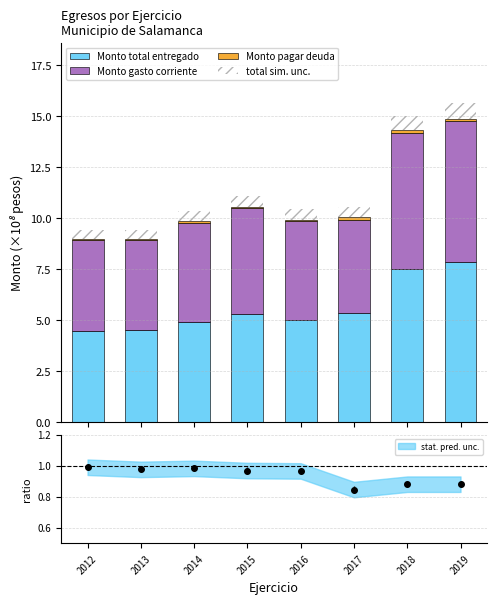

Is the value of Monto total entregado at 2013 greater than the value of Monto gasto corriente at 2015?

No